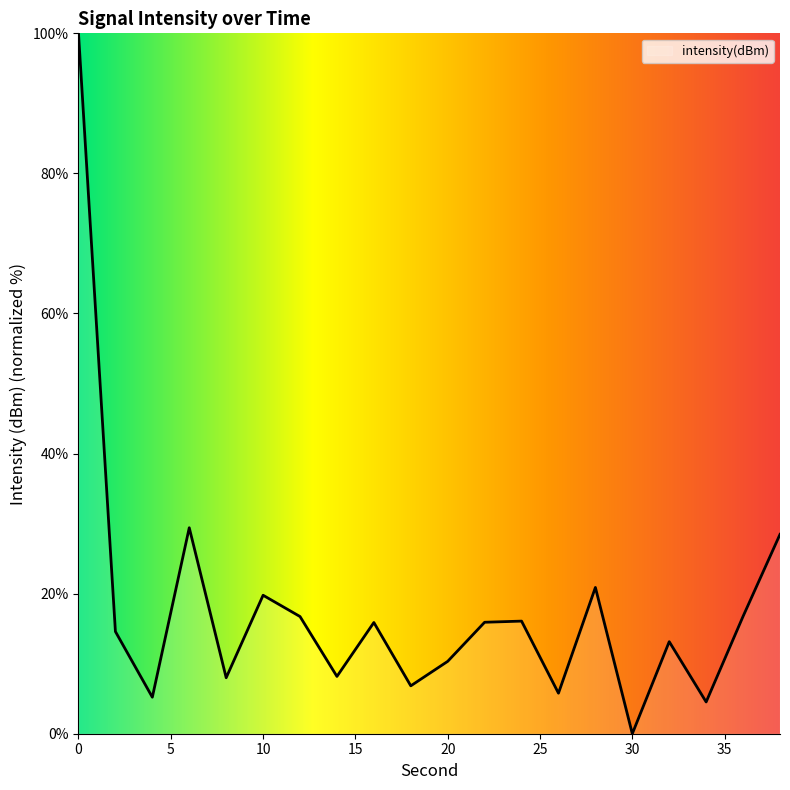

What is the greatest value displayed?

100.0